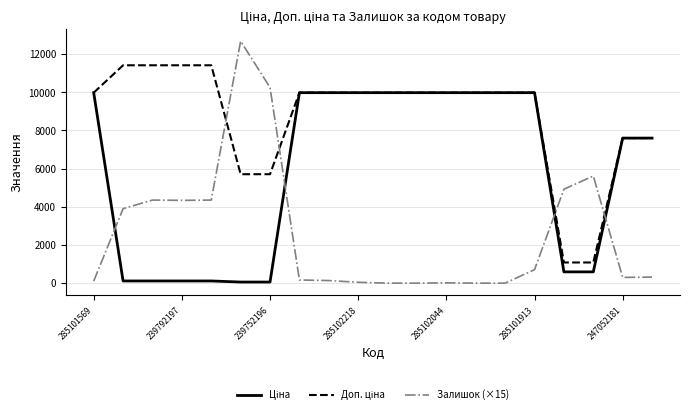

Which series has the largest range (max minus min)?

Залишок (×15)